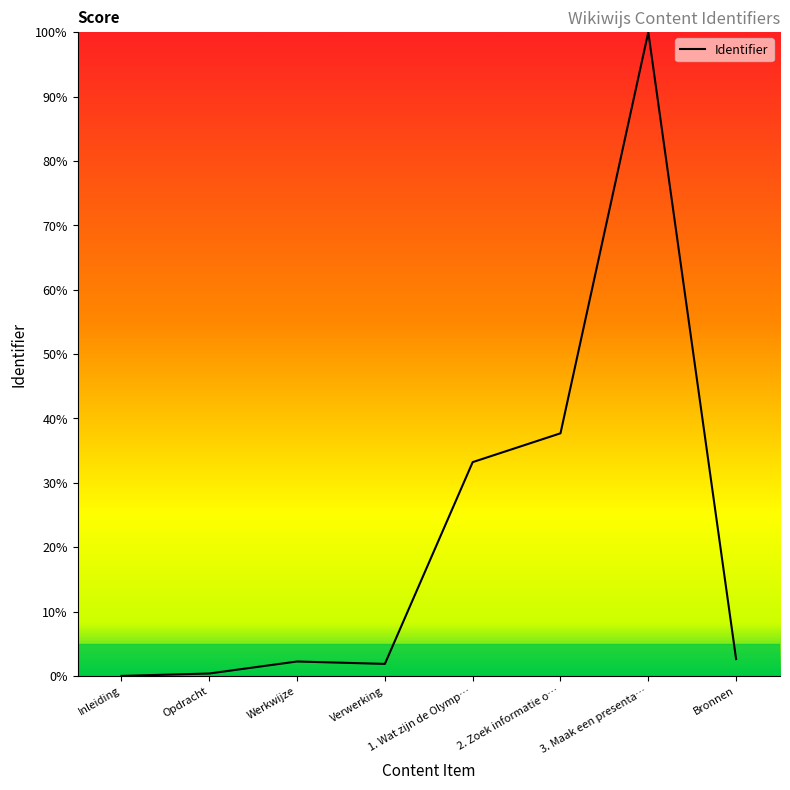

What position from the right is Werkwijze?

6